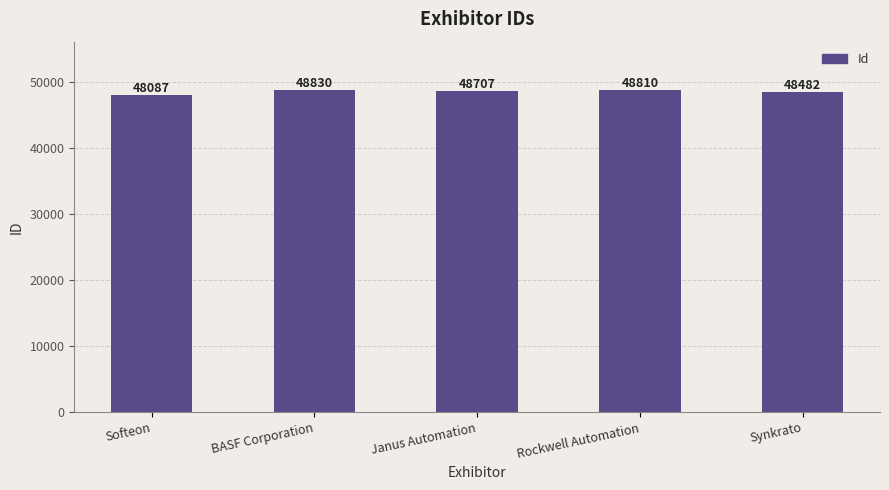

How many data points are less than 48707?

2